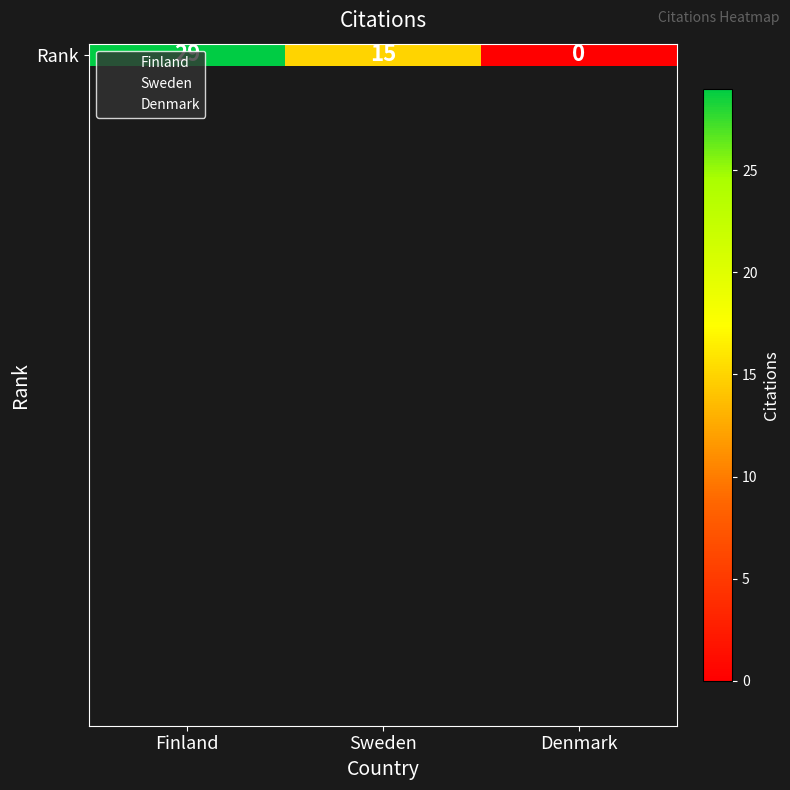

What is the change in value from Finland to Denmark?

-29